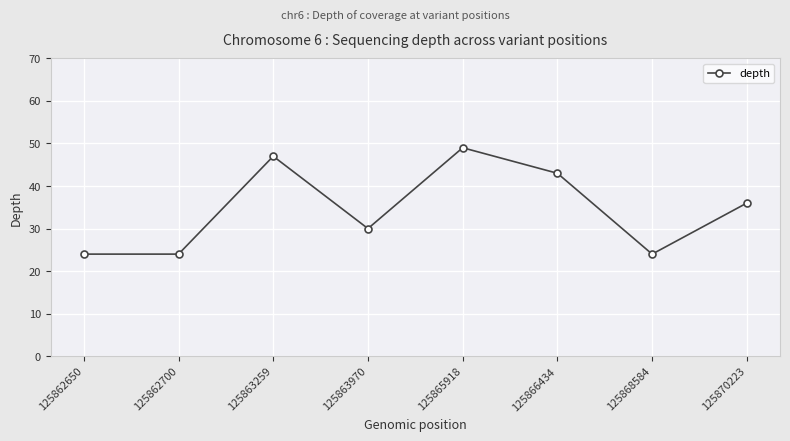

Between 125865918 and 125862650, which is larger?

125865918